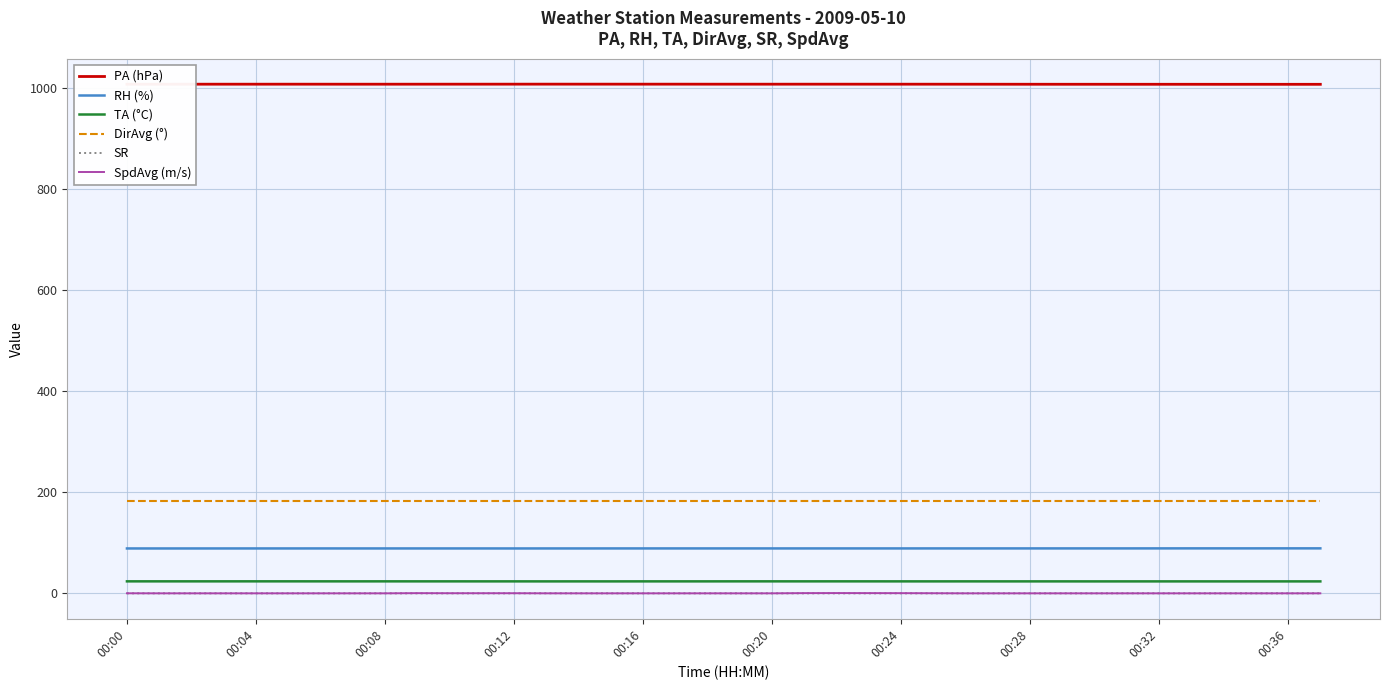

True or false: TA (°C) and SpdAvg (m/s) intersect in this chart.

False